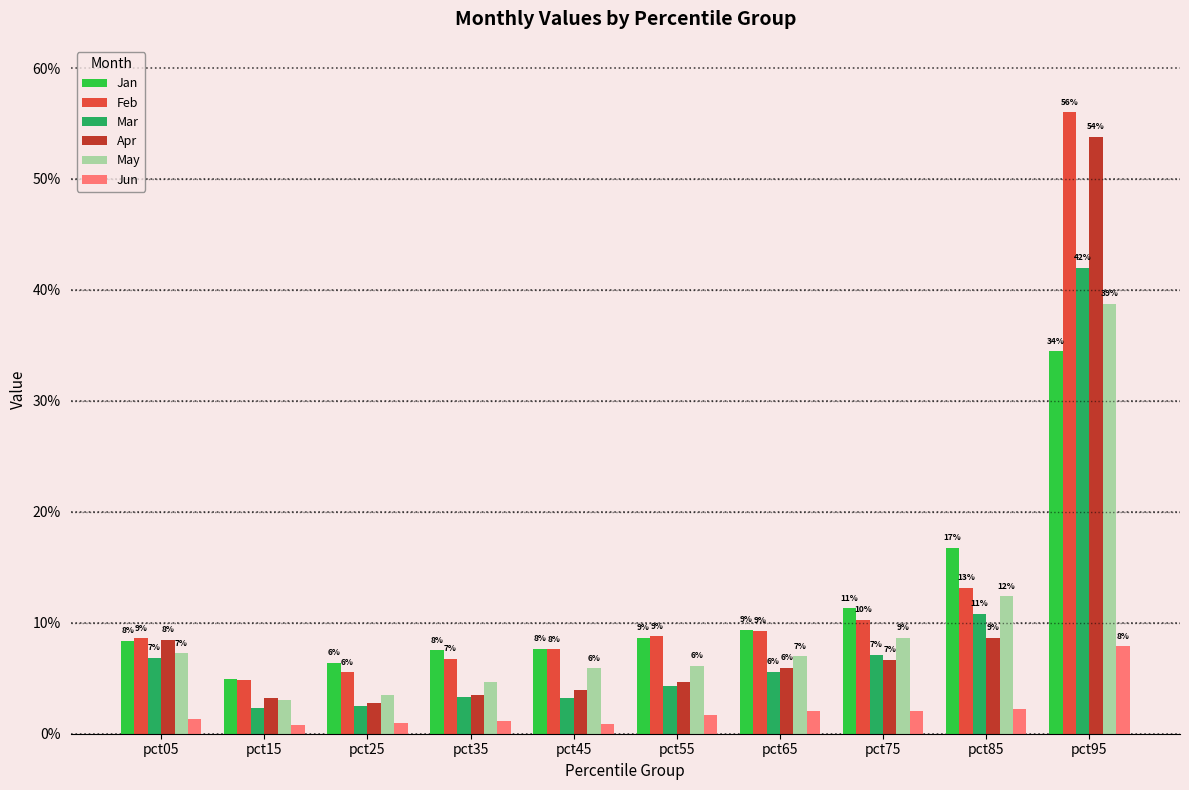

At which category is the sum across all series the highest?

pct95